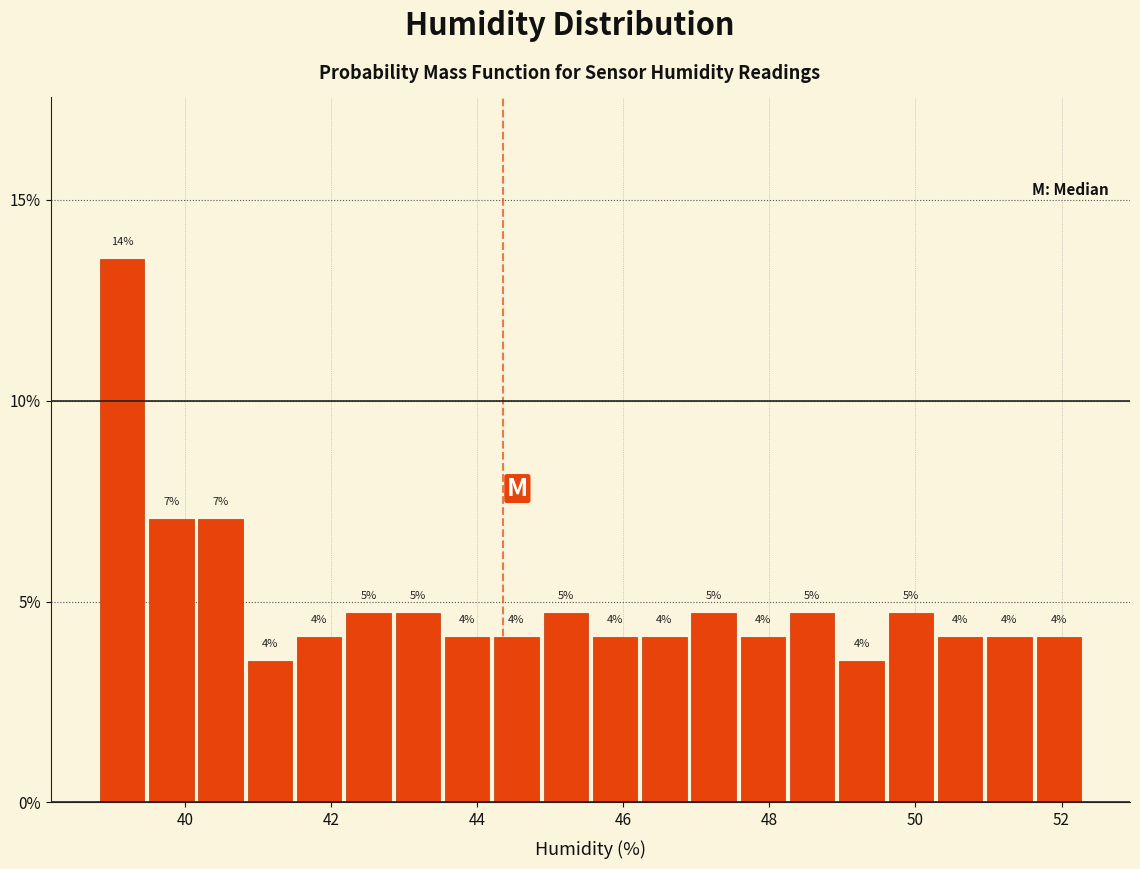

Read against the x-axis, roughly where is the centre of the tallest bar?

39.2